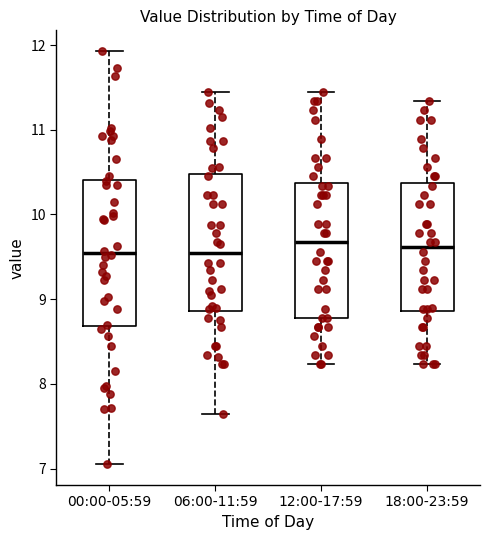

Where does the median line of the box for 18:00-23:59 sit on the y-axis? The values are not printed on the chart, so give them approximately, as read against the axis.

9.6